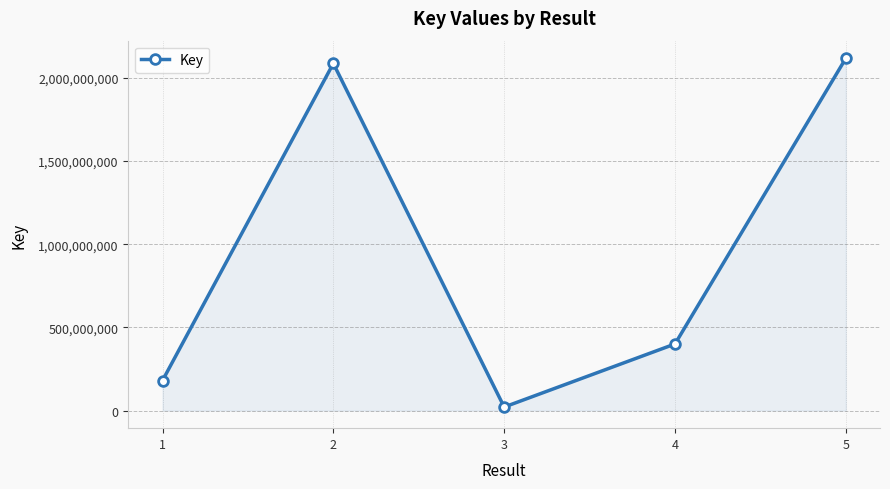

Reading right to left, list all the values displayed in this chart.

5=2118411485	4=400413427	3=21108154	2=2087435824	1=180483902